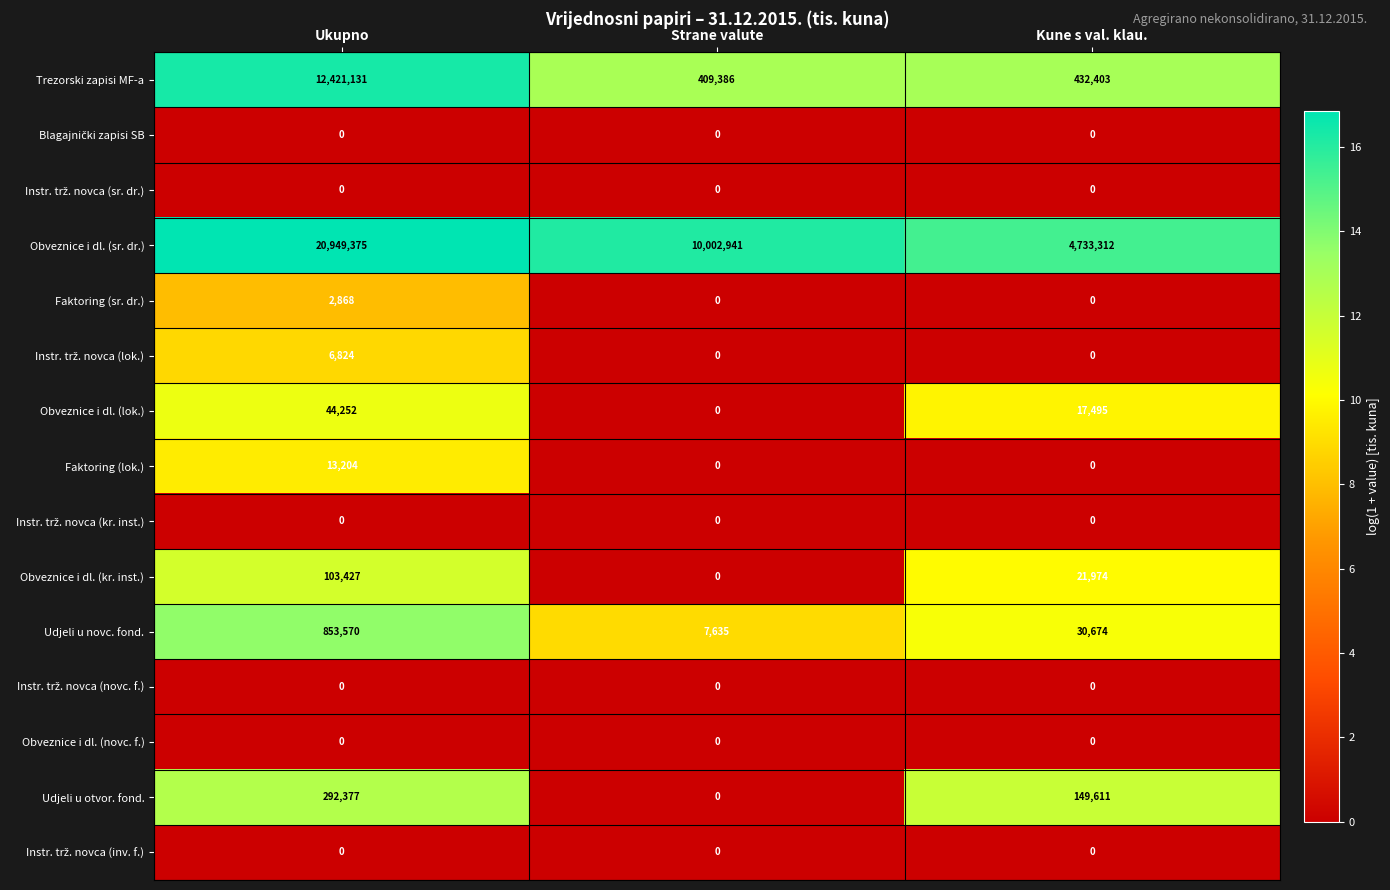

Rank the categories by Trezorski zapisi MF-a value from highest to lowest.

Ukupno, Kune s val. klau., Strane valute